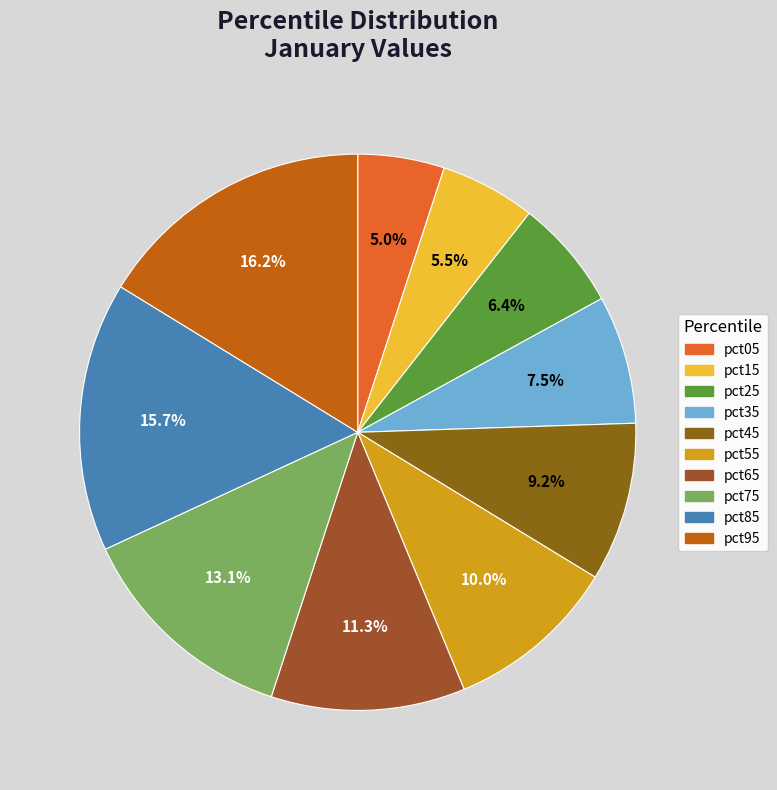

How much of the chart is everything except pct35?

92.5%